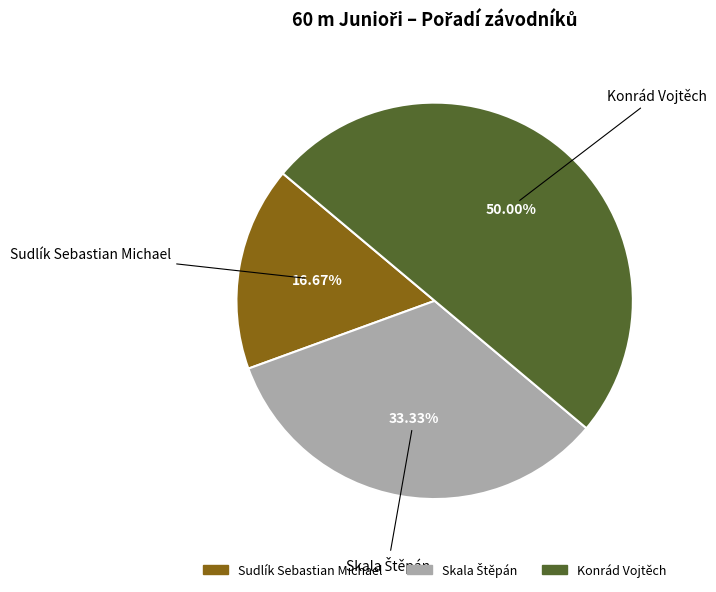

What is the smallest slice in the pie chart?

Sudlík Sebastian Michael